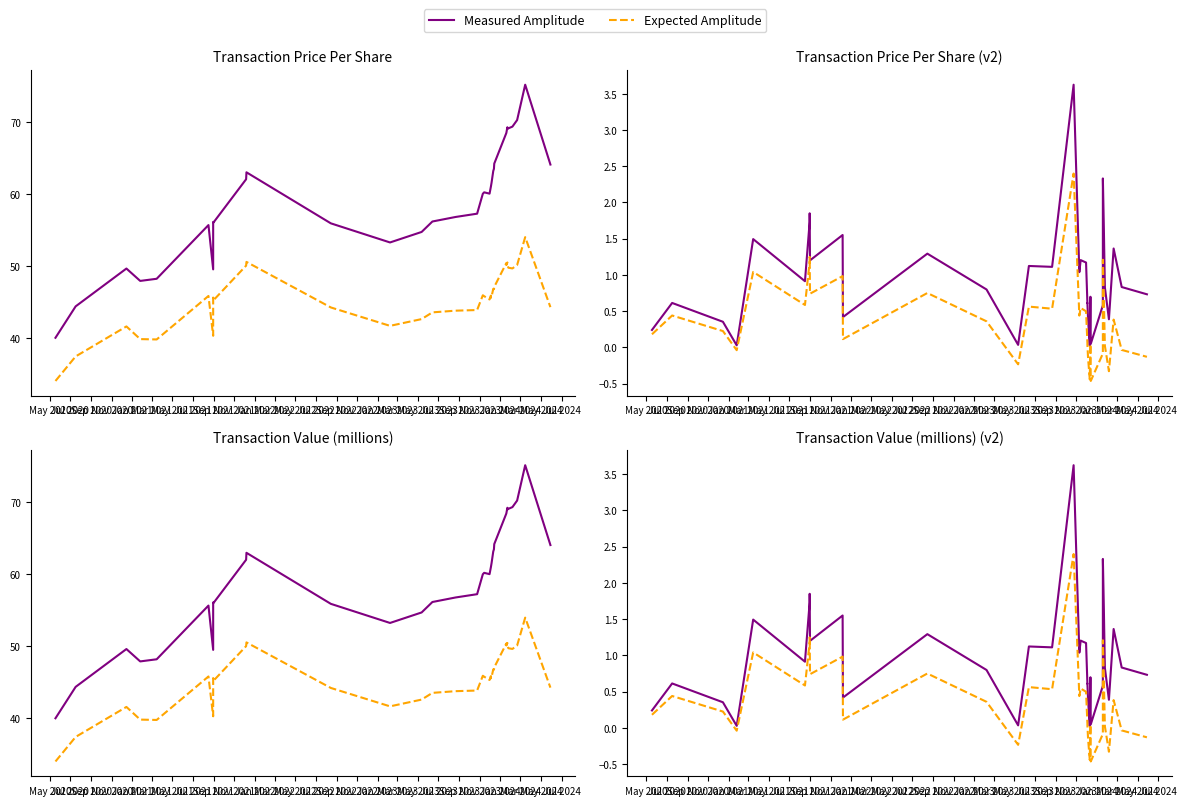

At which category does Measured Amplitude reach its first local valley?

Nov 2020